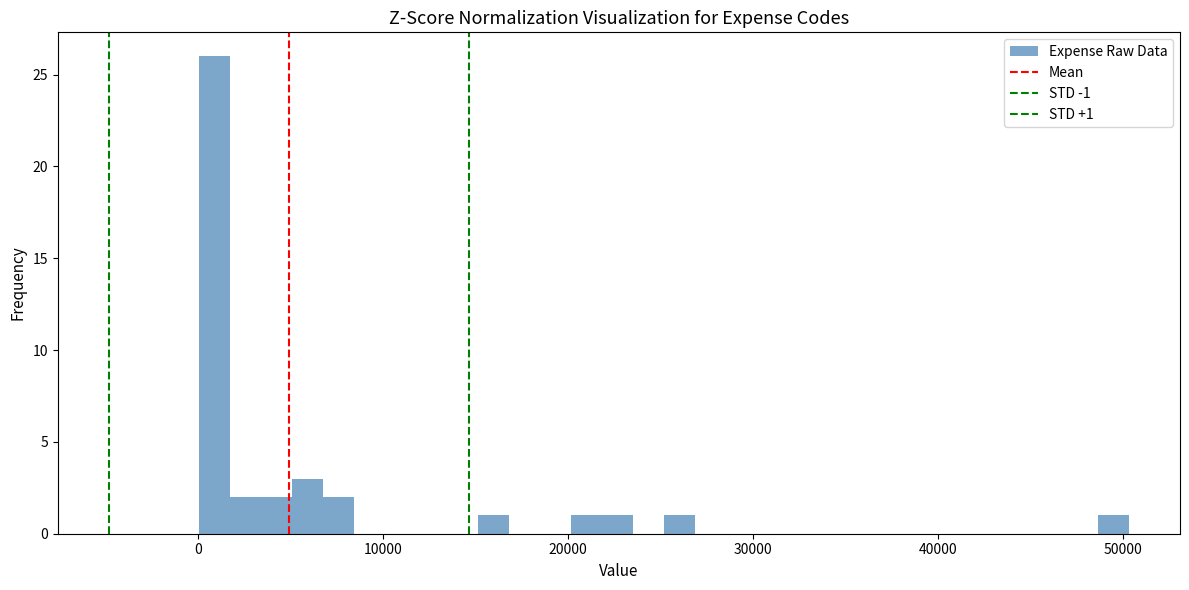

Read against the x-axis, roughly where is the centre of the tallest bar?

1000